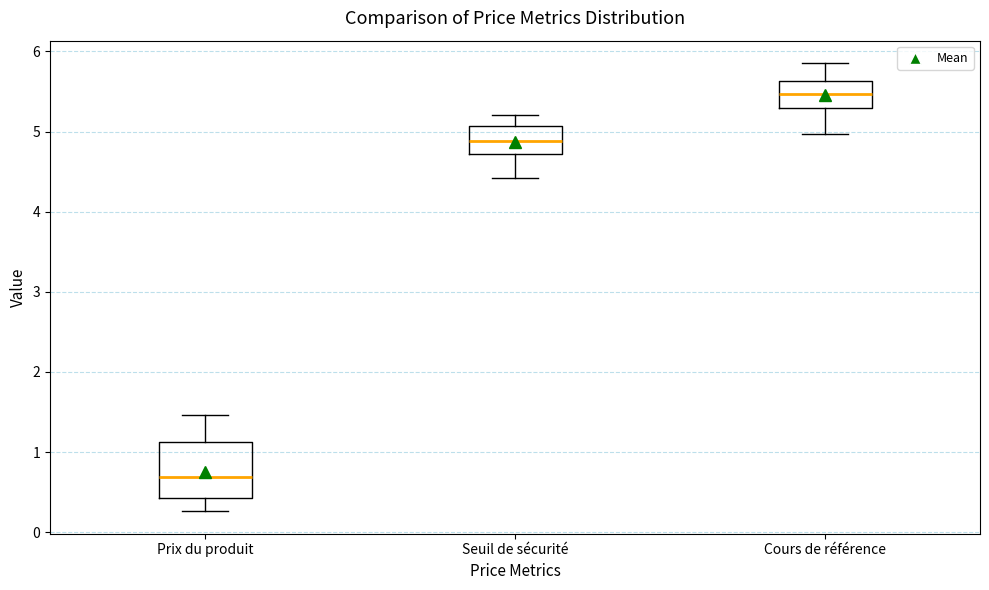

Where does the upper whisker of the box for Prix du produit end on the y-axis? The values are not printed on the chart, so give them approximately, as read against the axis.

1.5